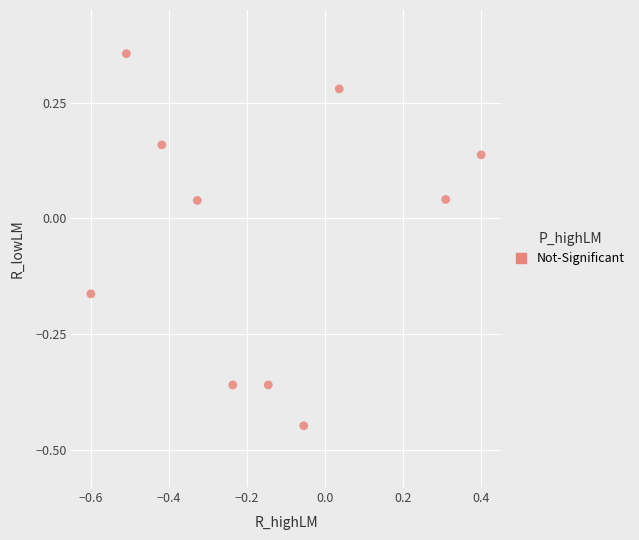

What is the range of Y values (max minus min)?

0.8